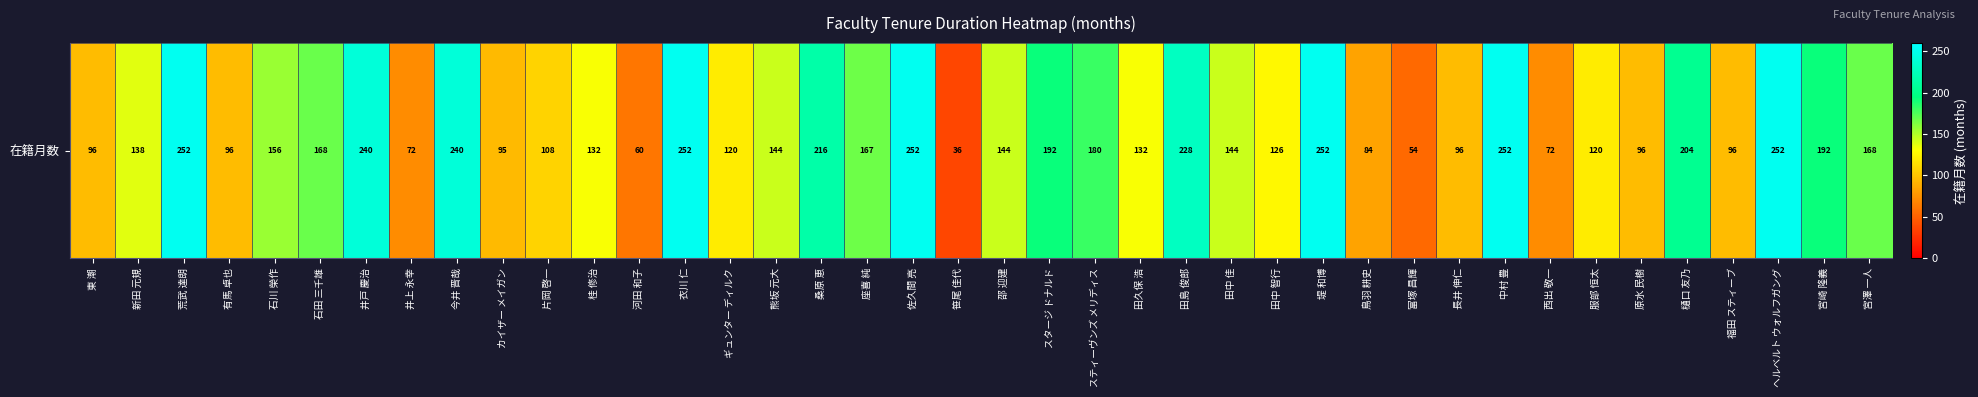

What is the difference between the second highest and second lowest values?

198